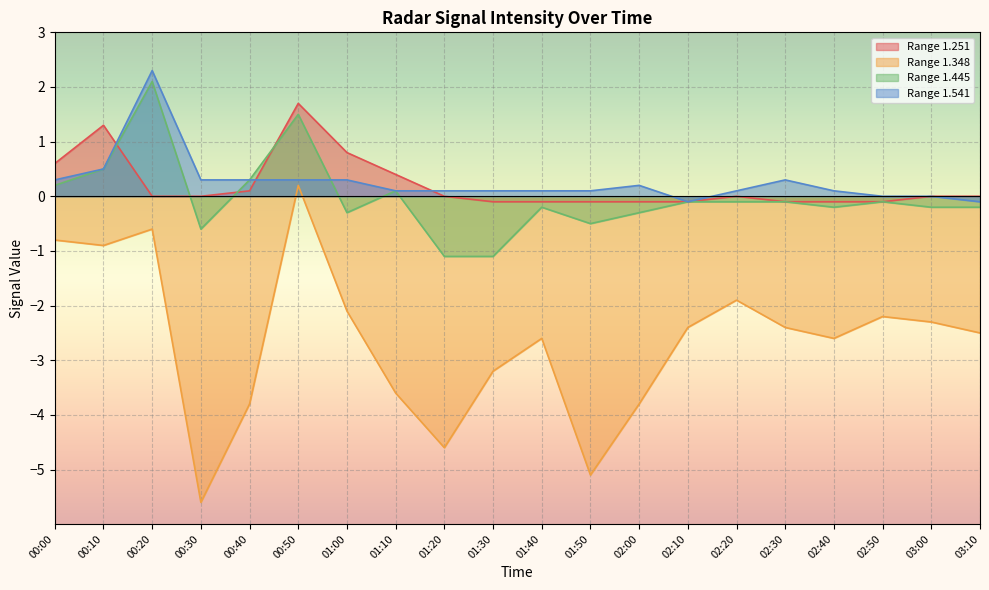

At which category does 1.348 reach its first local peak?

00:20